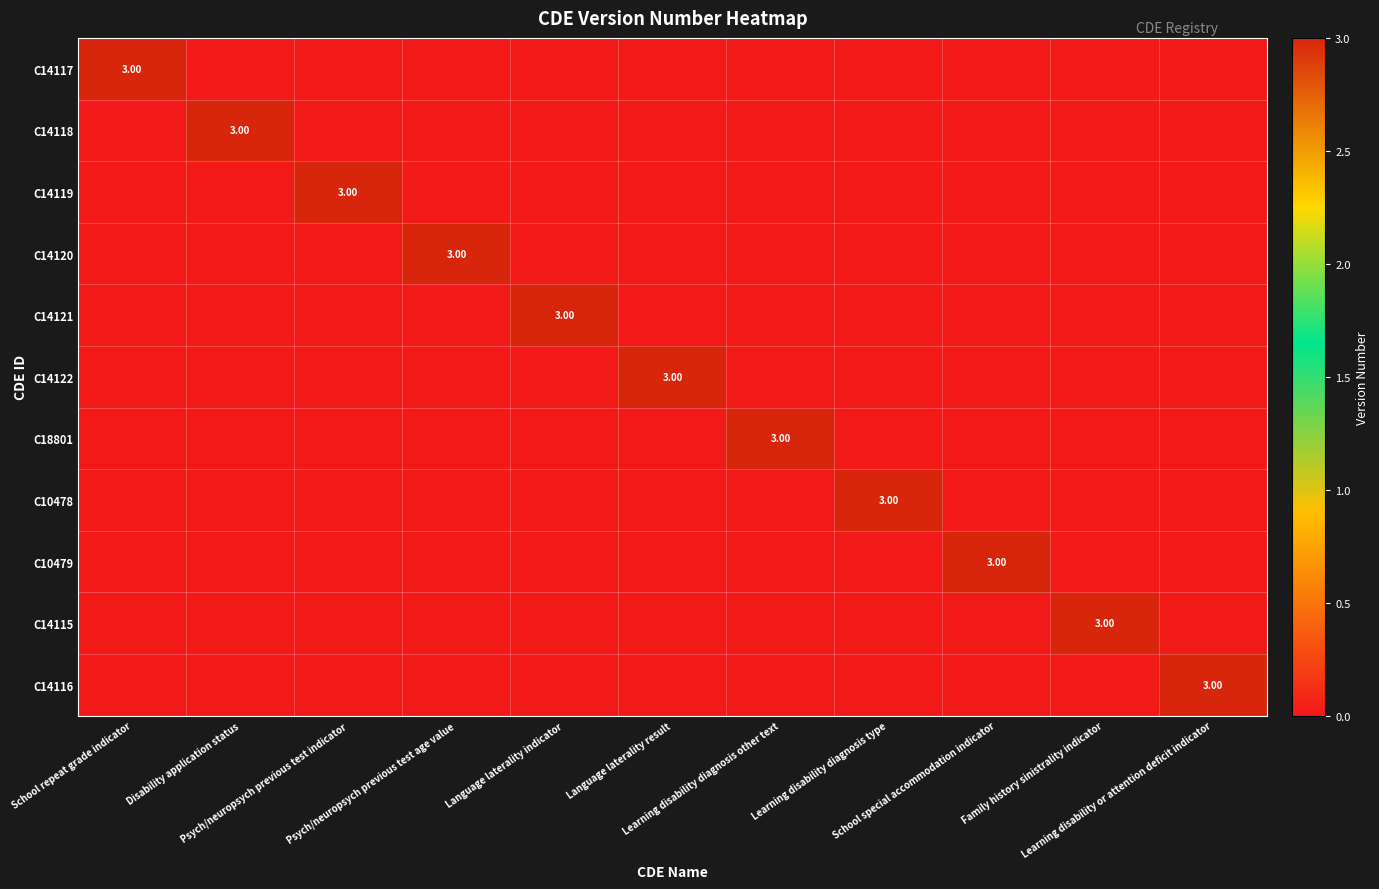

The C18801 series shows 0 at Learning disability diagnosis type. True or false?

True